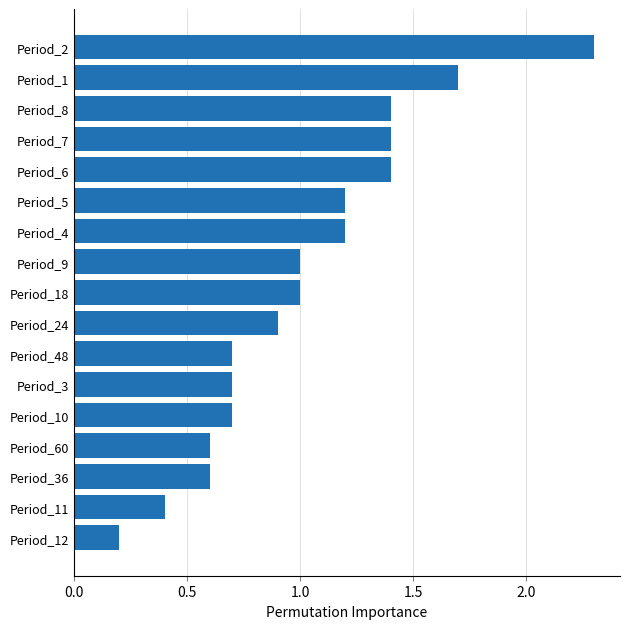

At which category does the chart reach its peak across all series?

Period_2